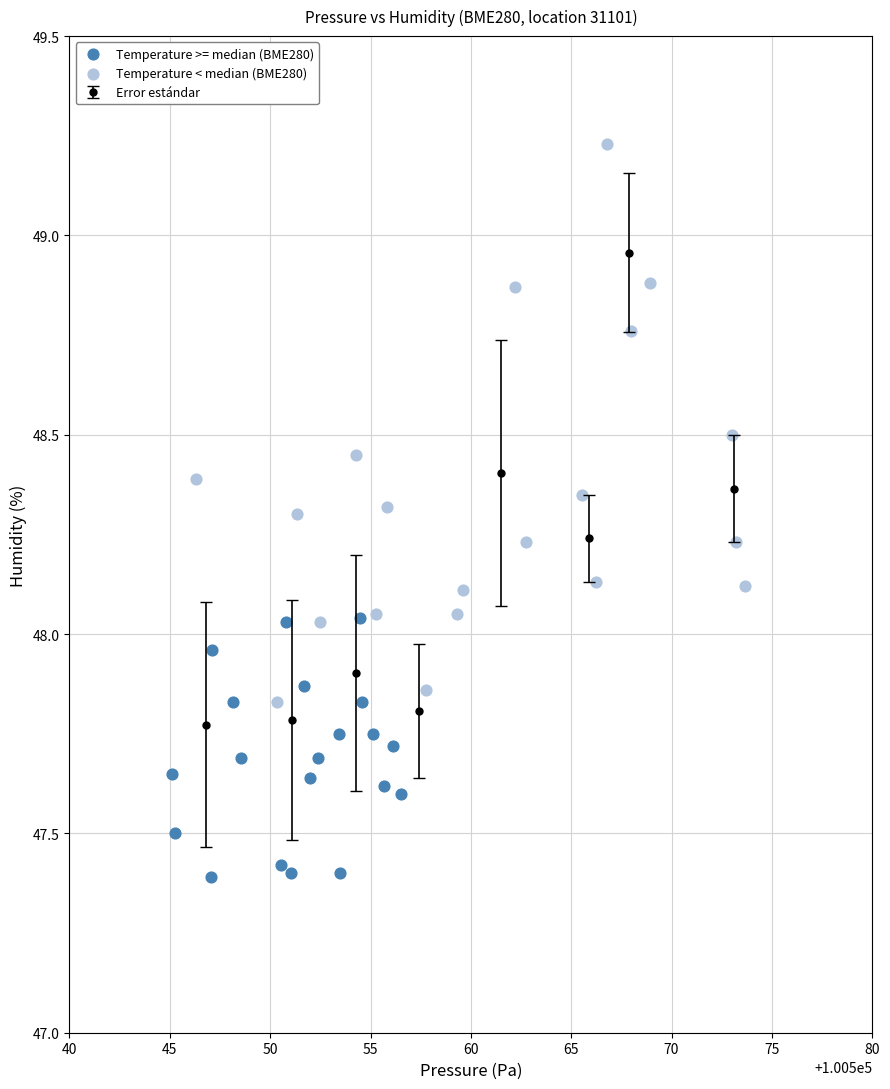

Which series has the largest Y range (max minus min)?

Temperature < median (BME280)